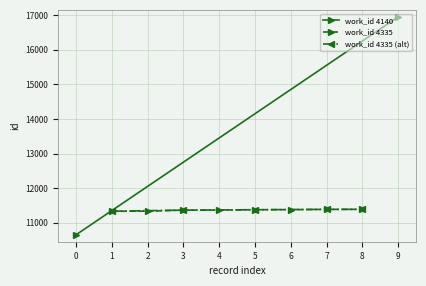

What is the highest value of the work_id 4335 series?

11389